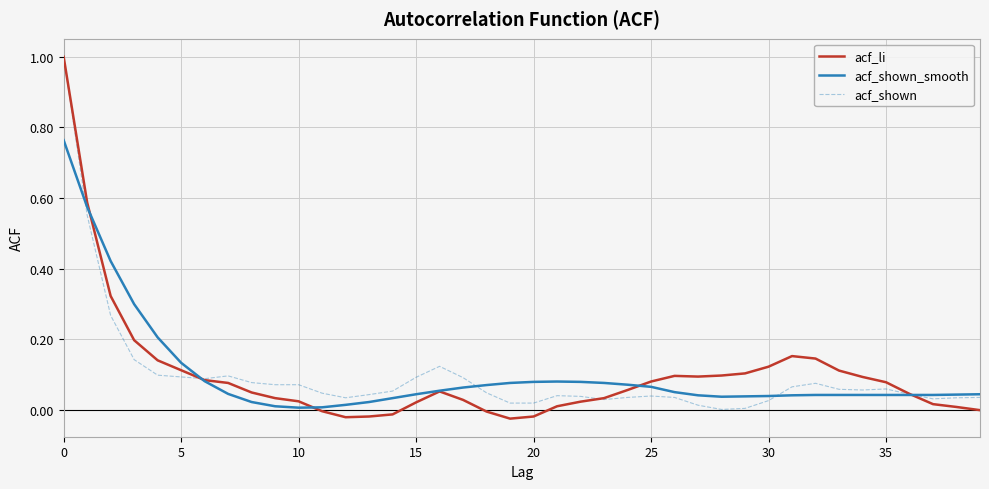

Which series has the widest spread of values?

acf_li